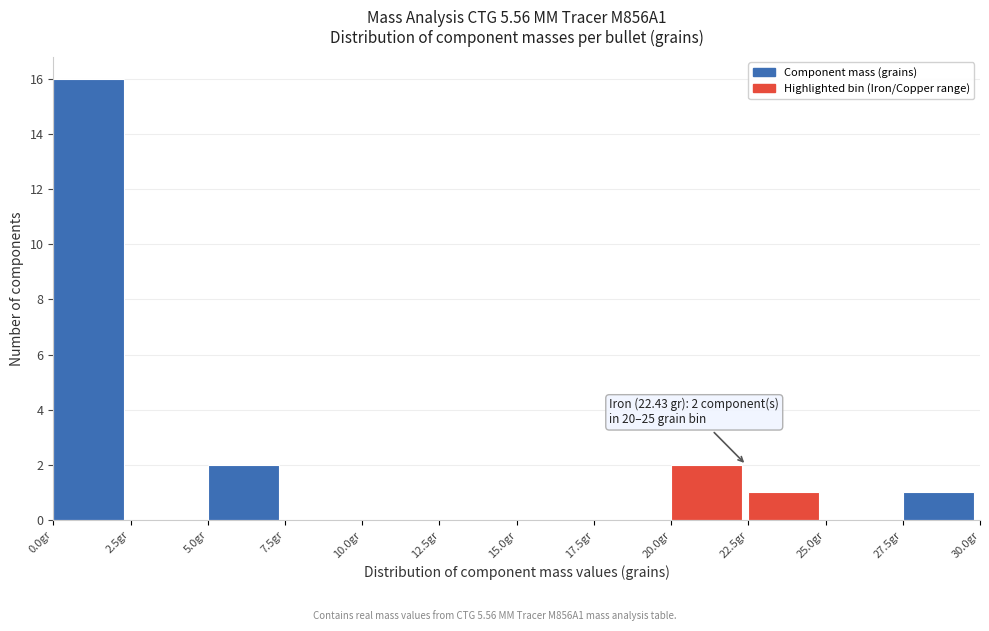

Which range on the x-axis has the tallest bar?

0.0 to 2.5